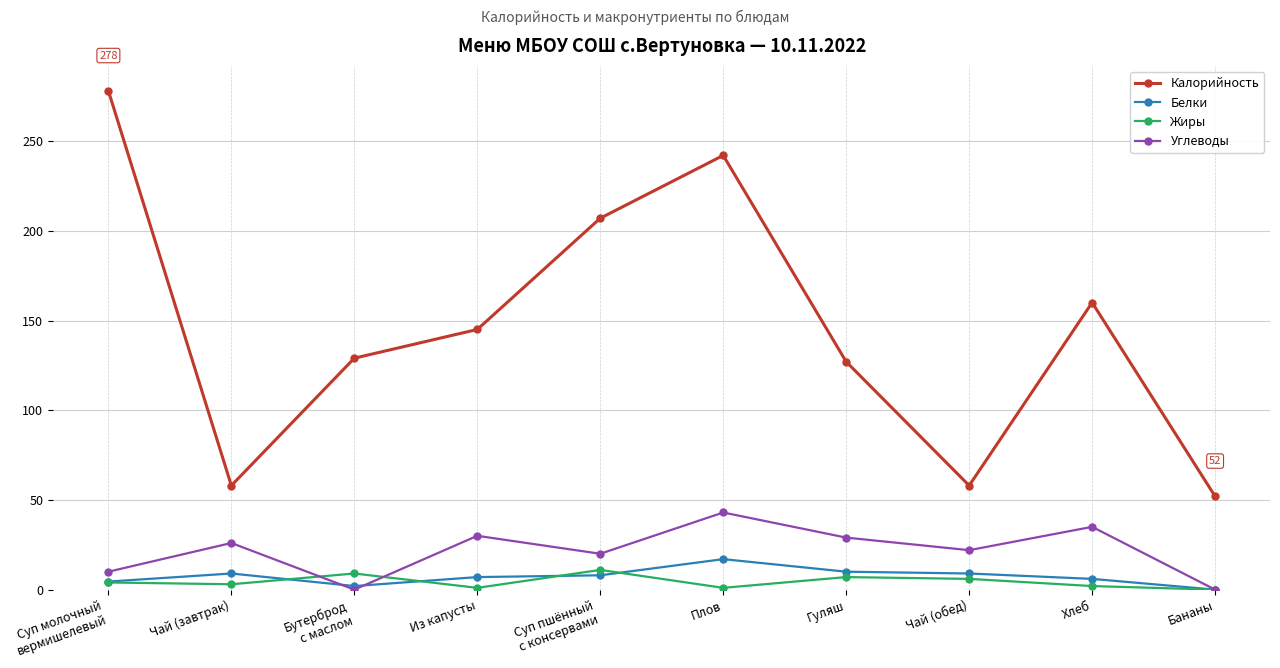

Count the number of data series in this chart.

4